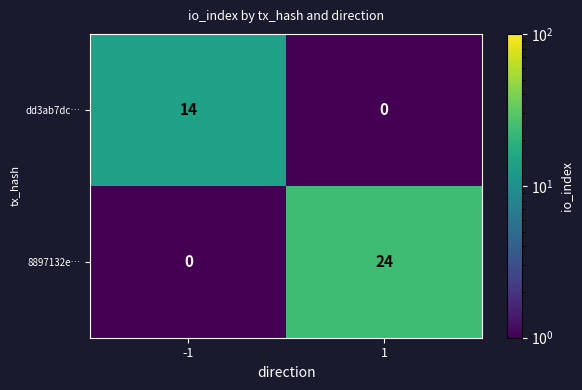

What is the highest value of the 8897132e… series?

24